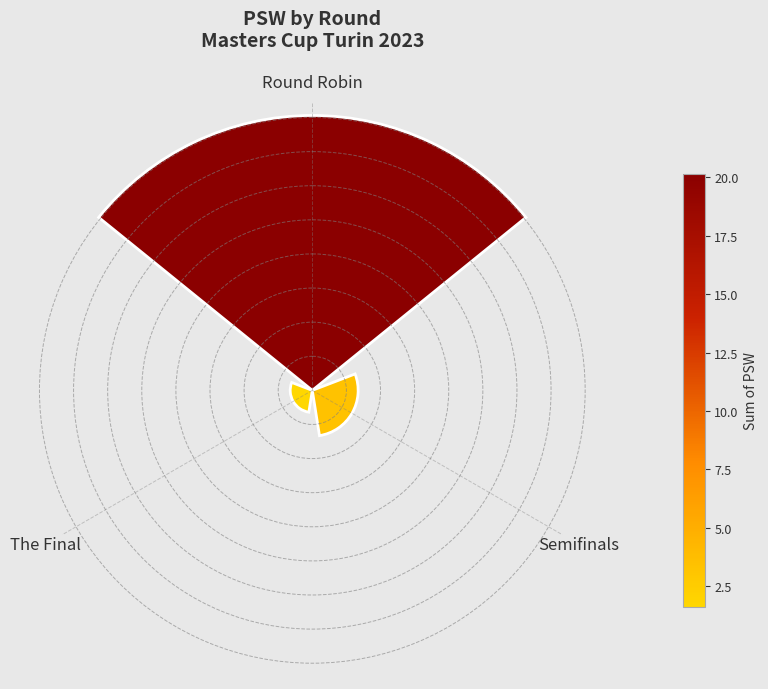

Does the chart contain any negative values?

No